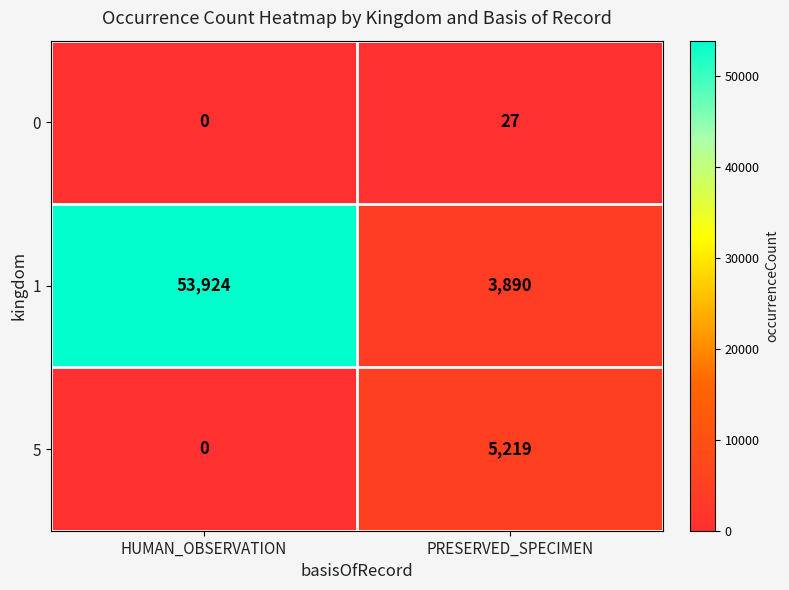

What is the total value across all series at HUMAN_OBSERVATION?

53924